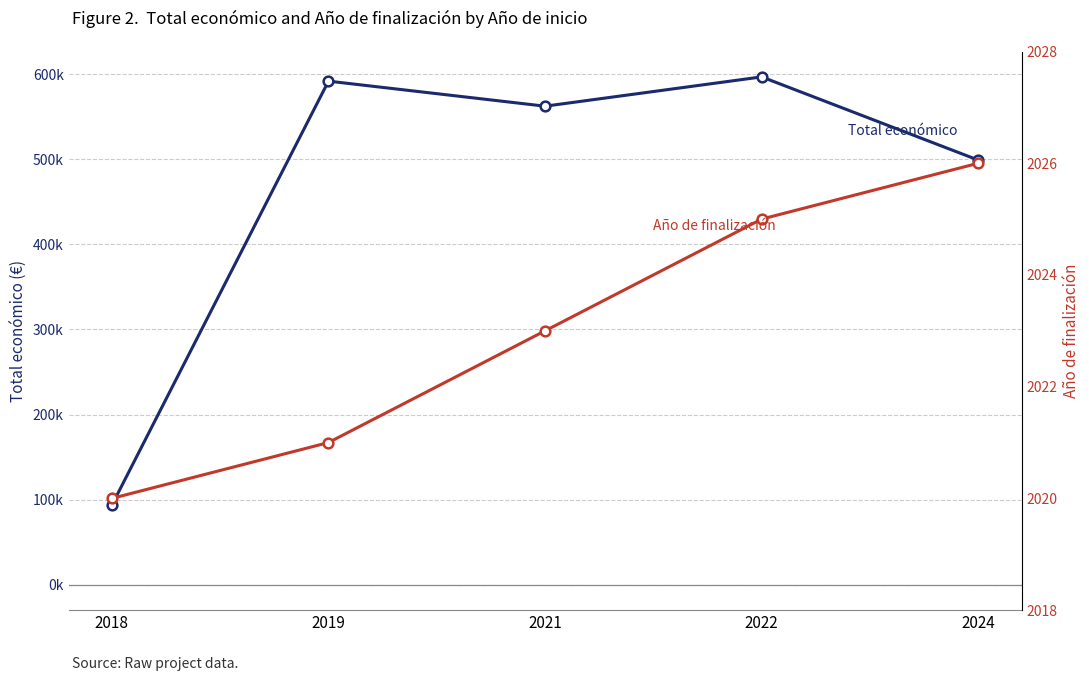

At which label is Total económico closest to 345200?

2024